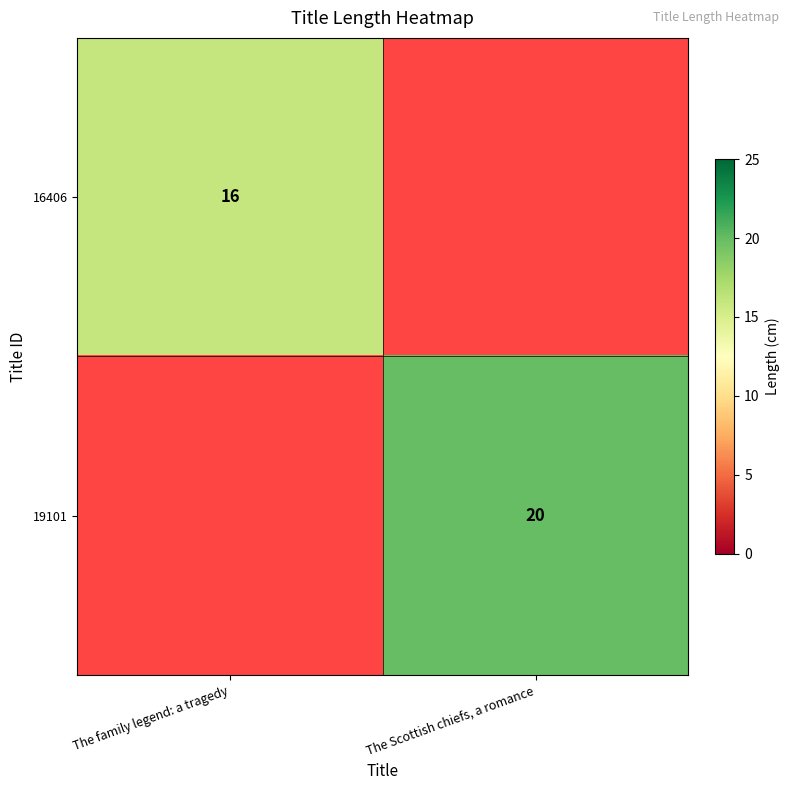

Is the value of 16406 at The family legend: a tragedy greater than the value of 19101 at The Scottish chiefs, a romance?

No